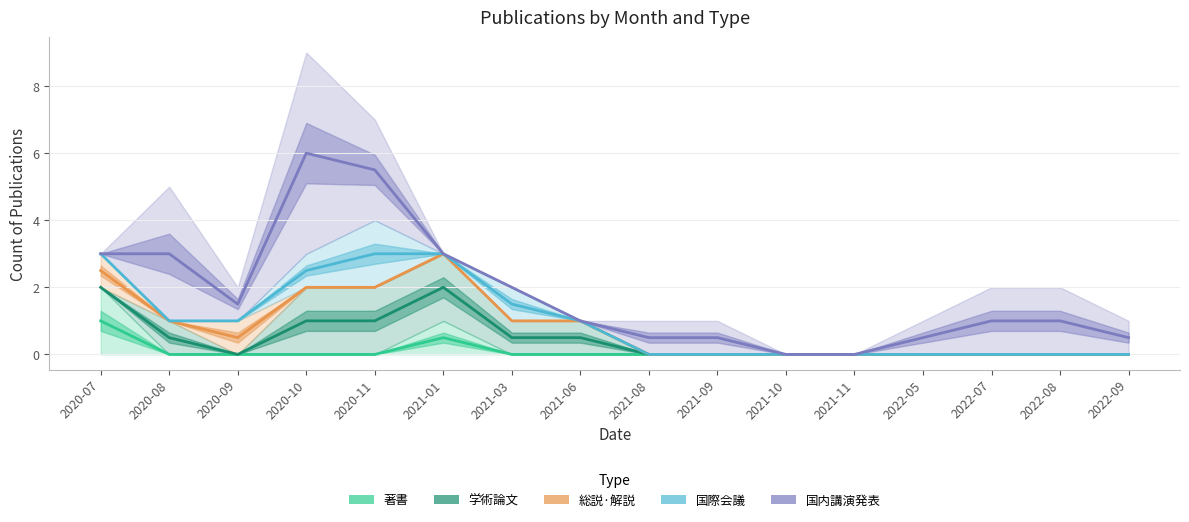

What position from the left is 2021-06?

8